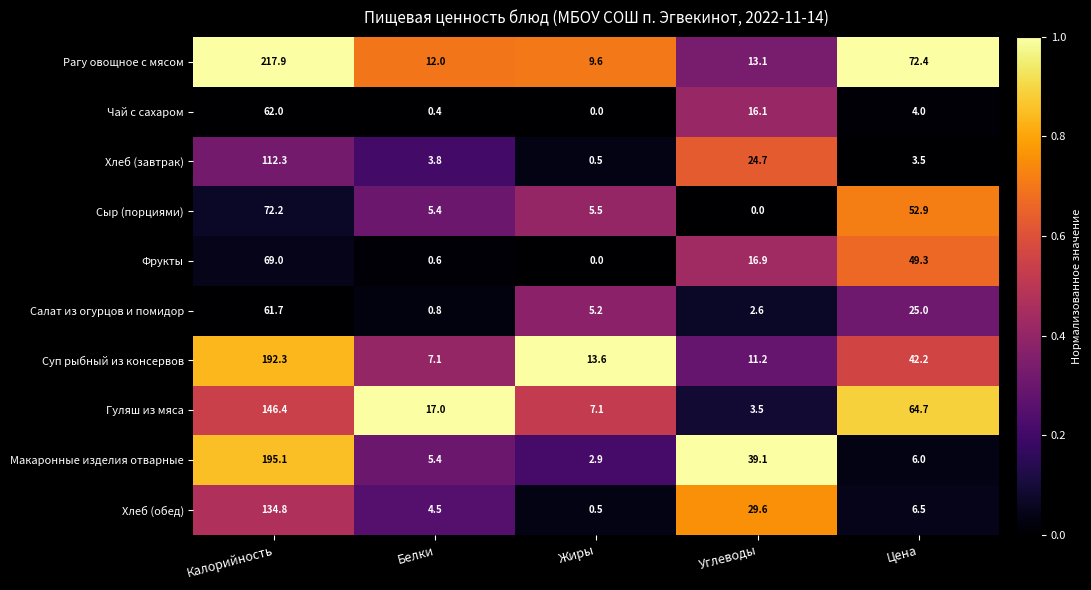

What is the spread (max minus min) of values at Белки?

16.6